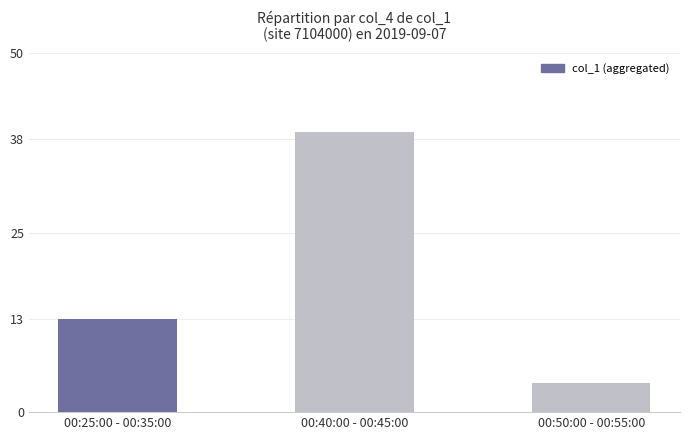

Count the number of data series in this chart.

1